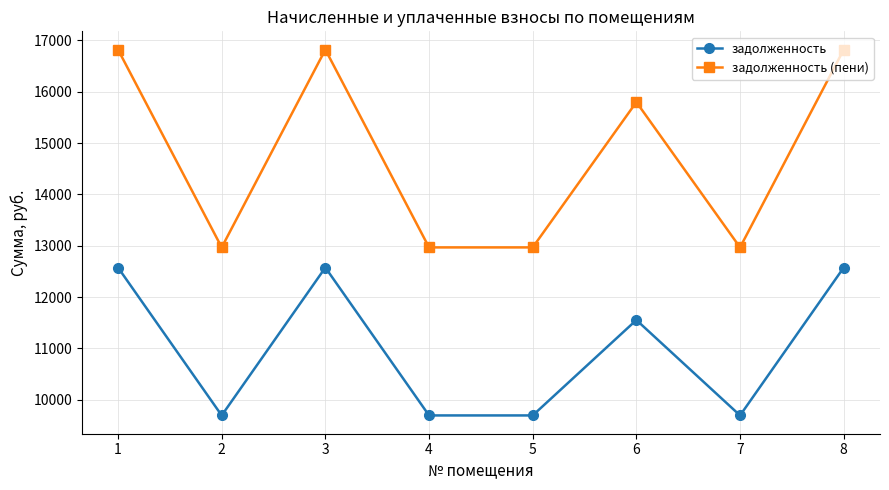

At 3, list the series in order from largest to smallest.

задолженность (пени), задолженность